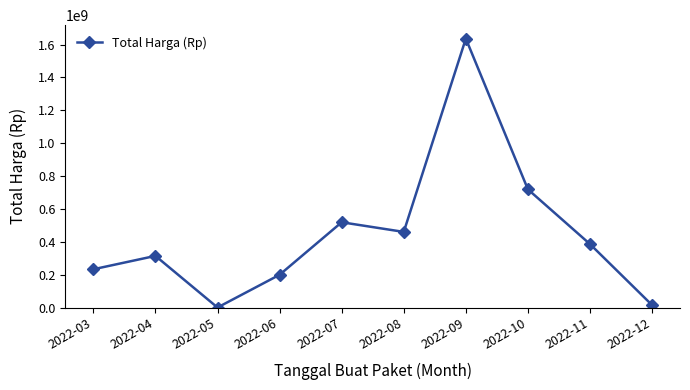

What is the change in value from 2022-08 to 2022-11?

-74153000